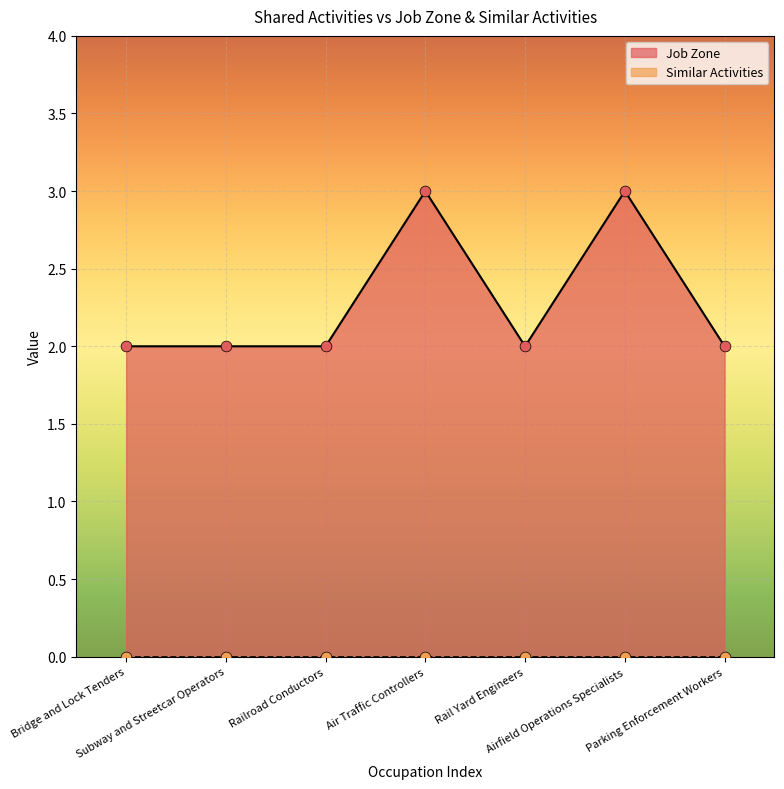

What is the change in value from Bridge and Lock Tenders to Airfield Operations Specialists?

+1